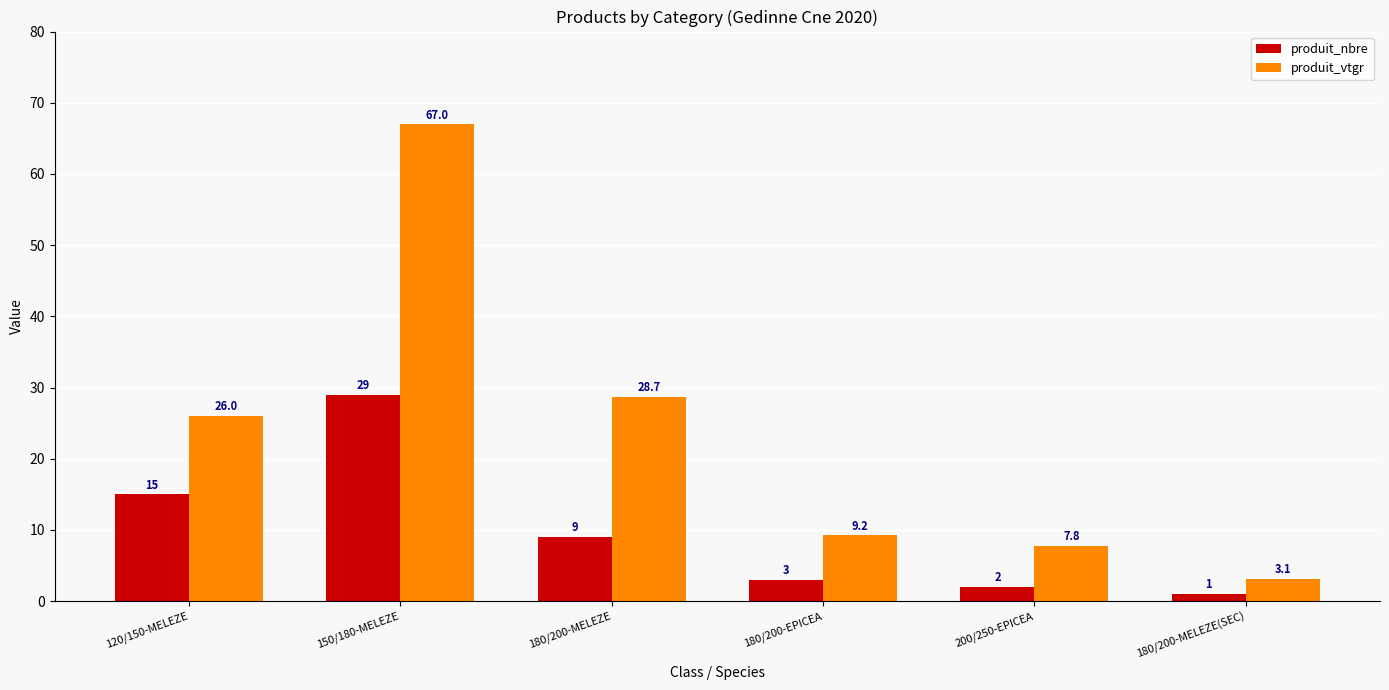

The produit_vtgr series shows 28.7 at 180/200-MELEZE. True or false?

True